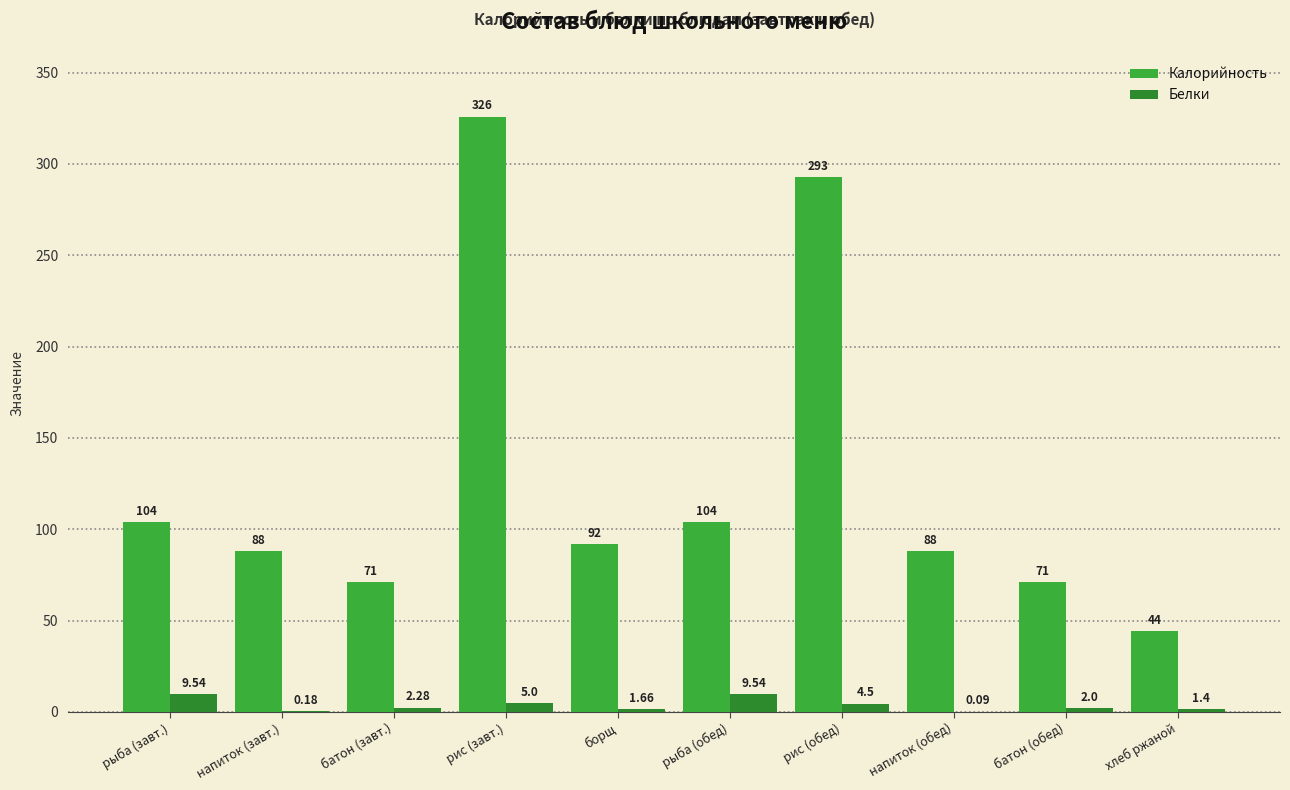

At which label does Белки first exceed 2?

рыба (завт.)